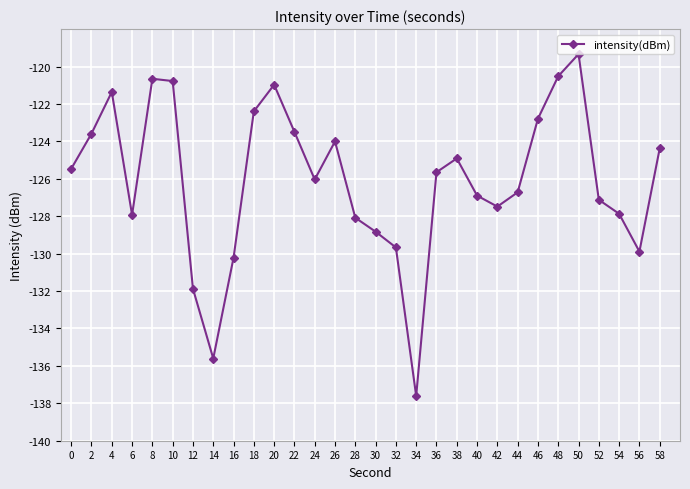

Between 54 and 56, which is larger?

54